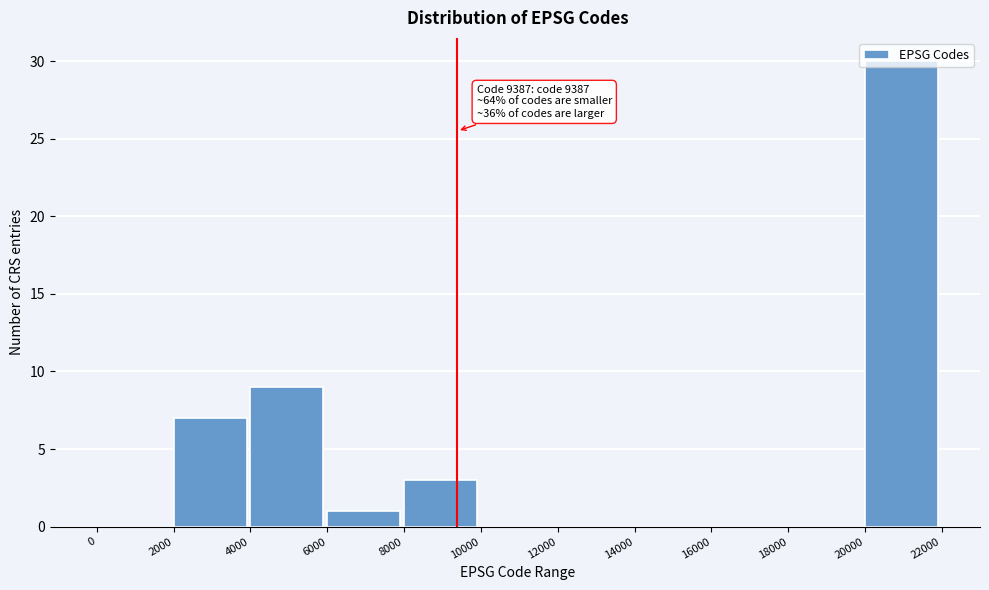

Between 18000 and 8000, which is larger?

8000